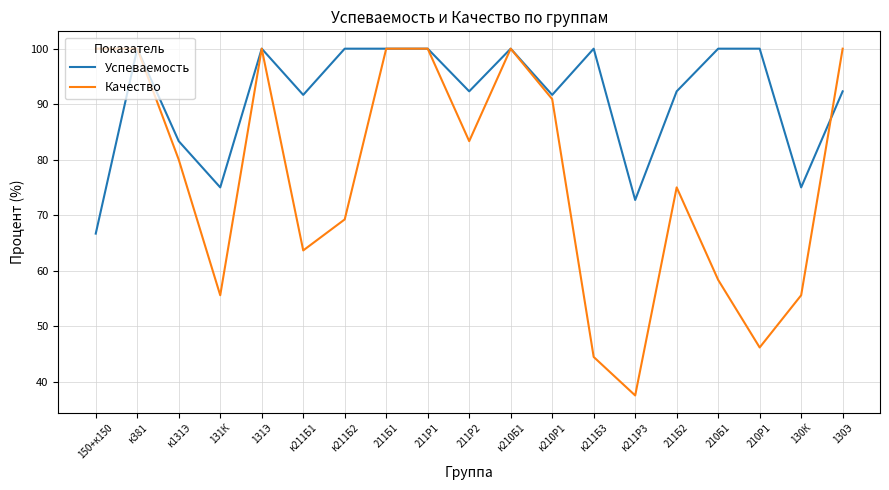

Is the value of Успеваемость at к211Р3 greater than the value of Качество at к211Б2?

Yes